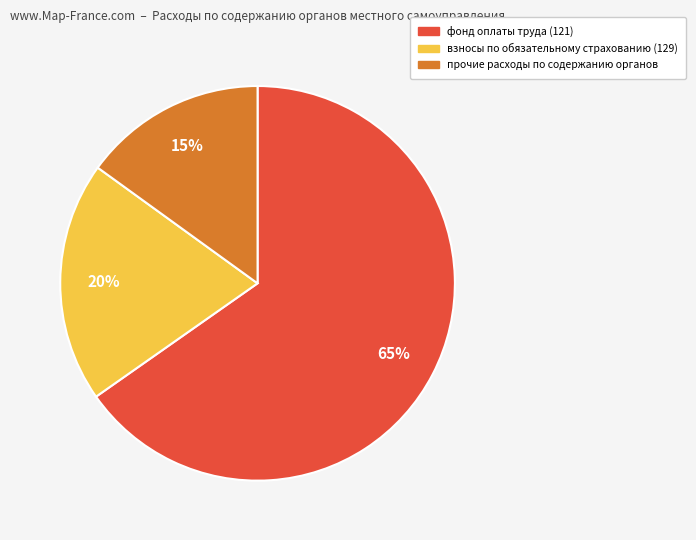

To the nearest percent, what is the difference between the largest and smallest slice percentages?

50%